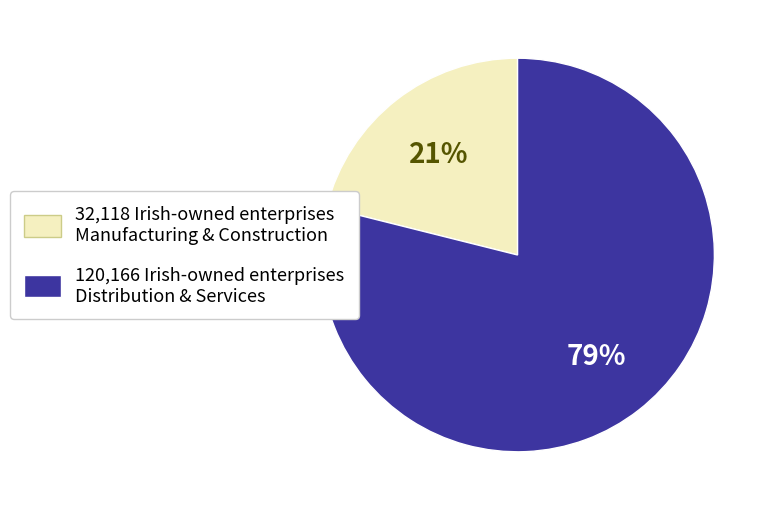

Which slice is the largest?

120,166 Irish-owned enterprises Distribution & Services